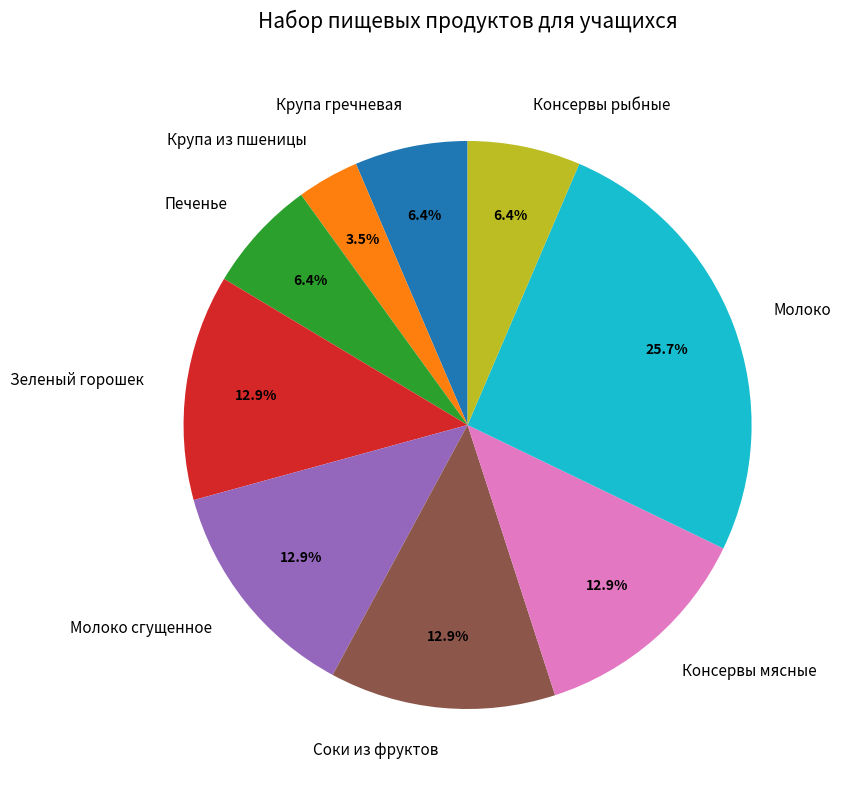

To the nearest percent, what is the average slice percentage?

11%